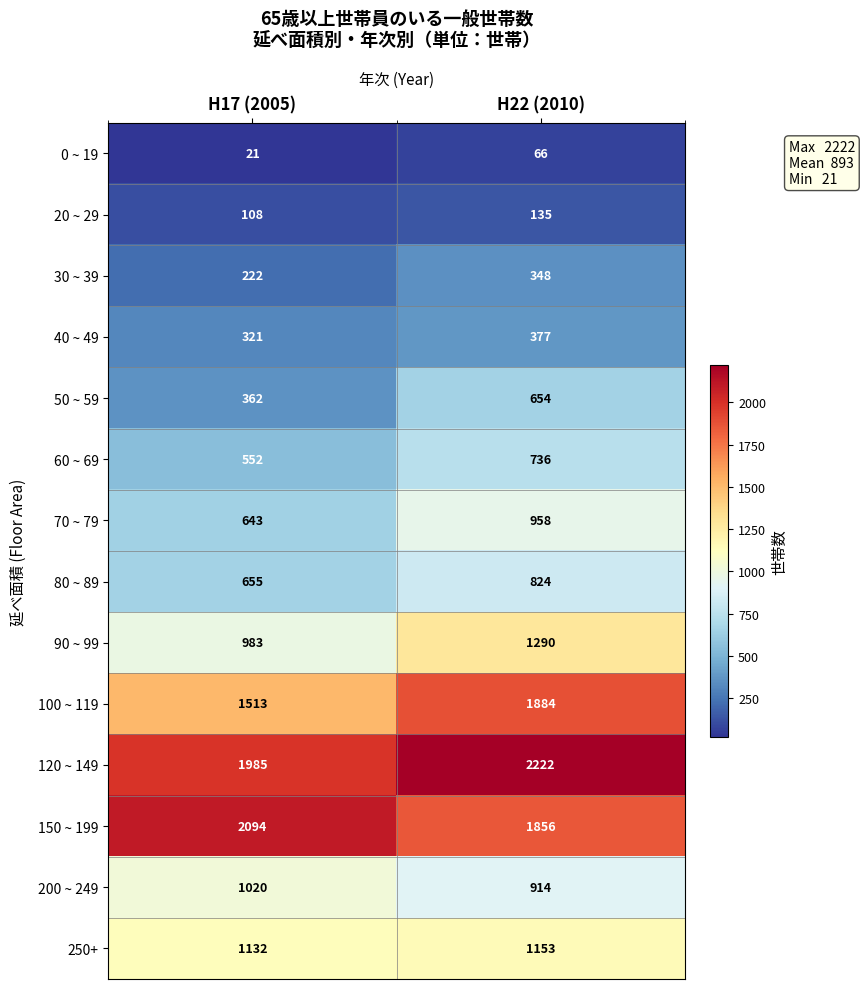

How many series are shown in this chart?

14